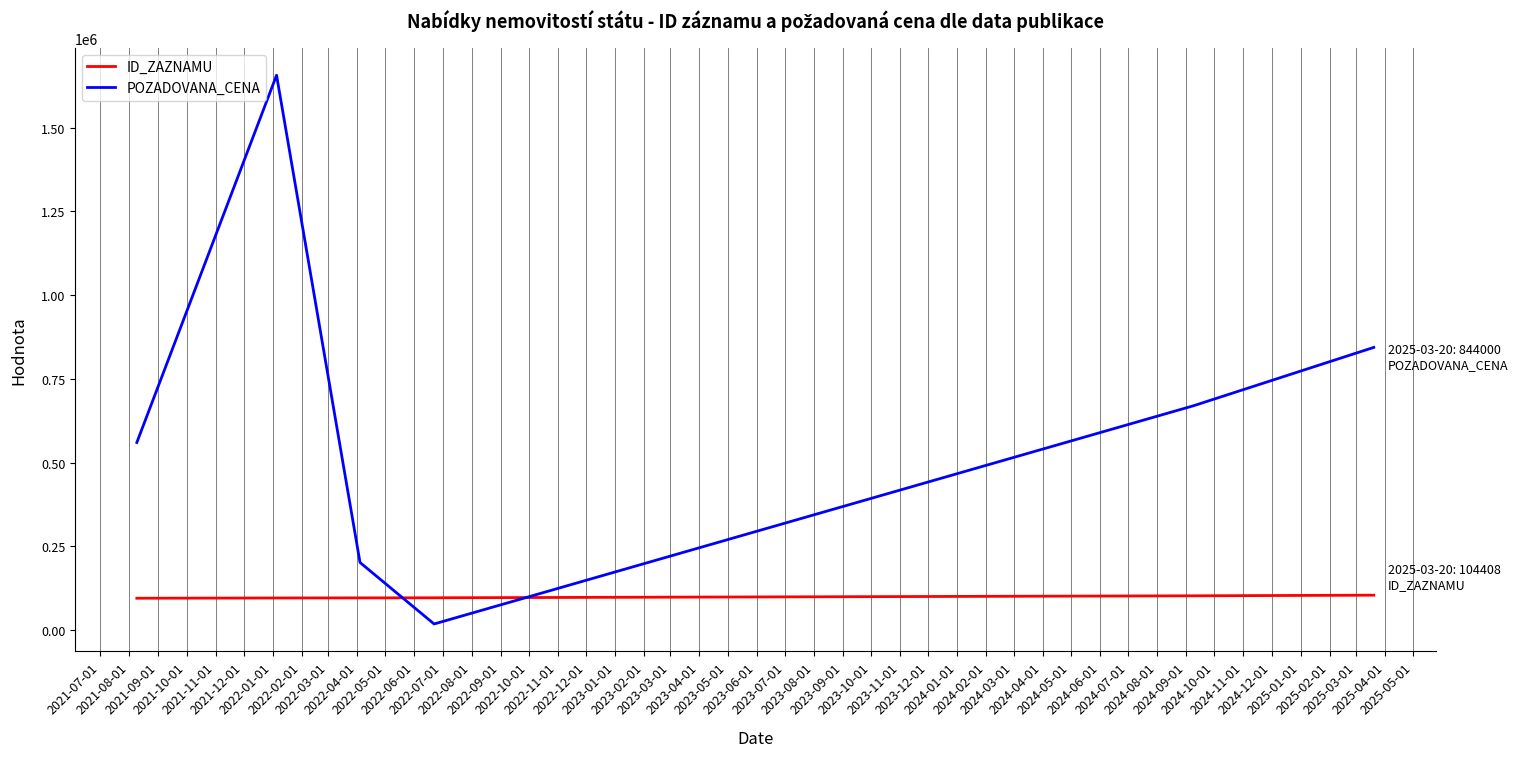

What is the difference between the maximum and minimum values in the POZADOVANA_CENA series?

1637899